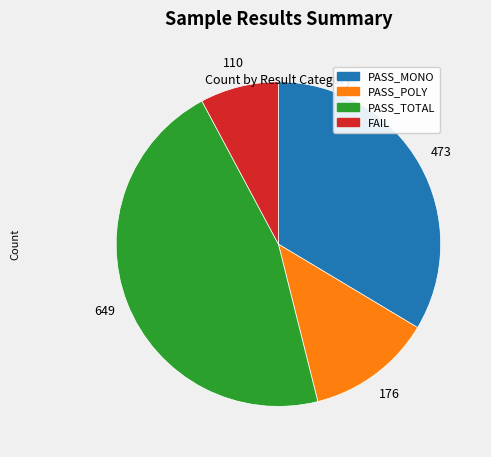

What is the largest slice in the pie chart?

PASS_TOTAL